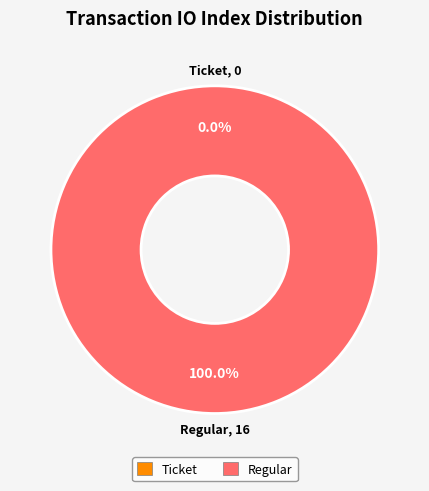

How many segments does this pie chart have?

2